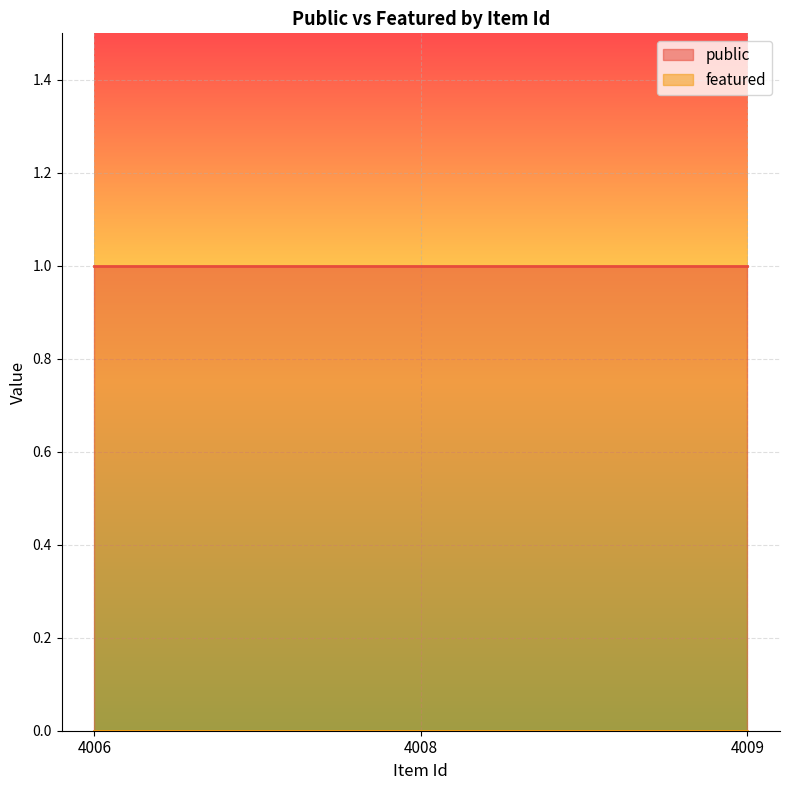

Rank the series by their average value, from lowest to highest.

featured, public